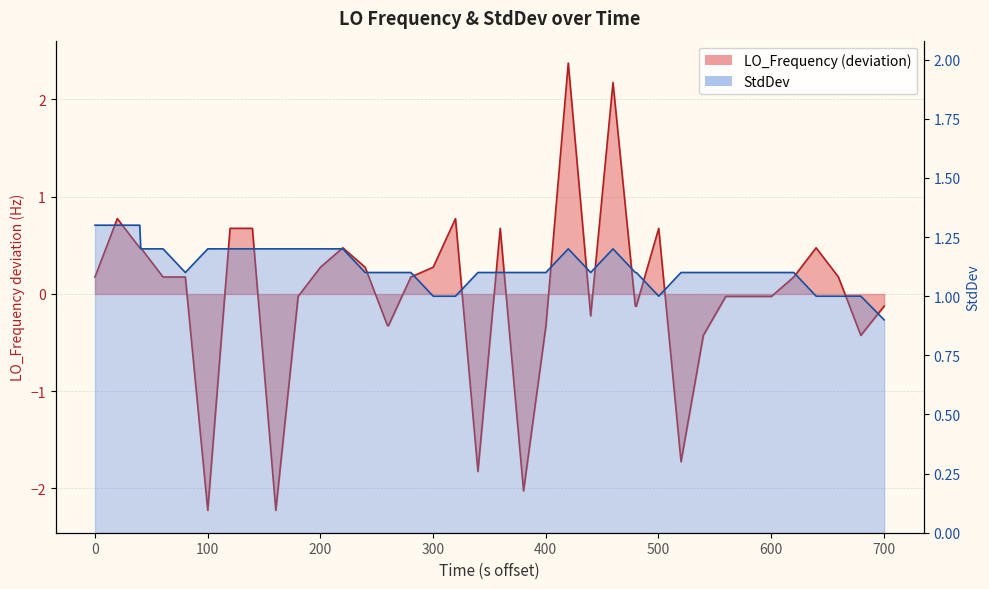

Does the chart have visible grid lines?

Yes